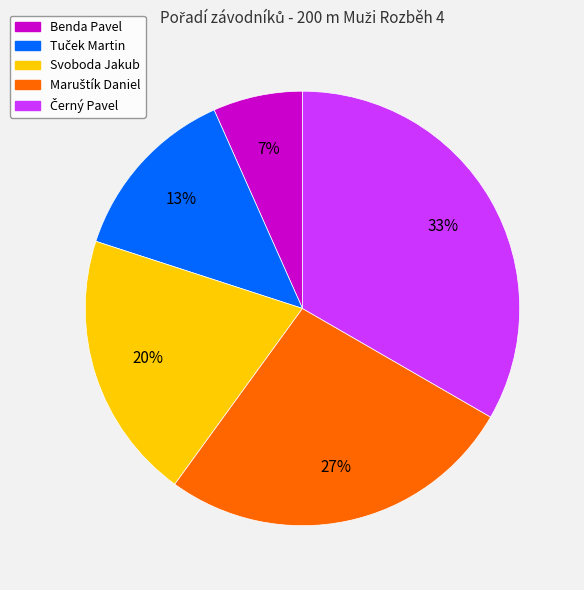

True or false: Svoboda Jakub accounts for 20% of the total.

True